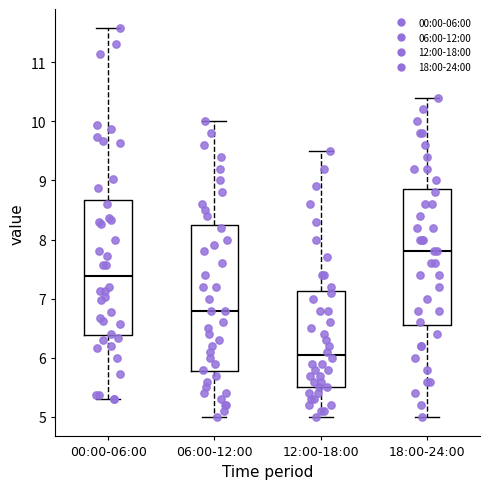

Where is the upper edge of the box for 18:00-24:00 on the y-axis? The values are not printed on the chart, so give them approximately, as read against the axis.

8.9